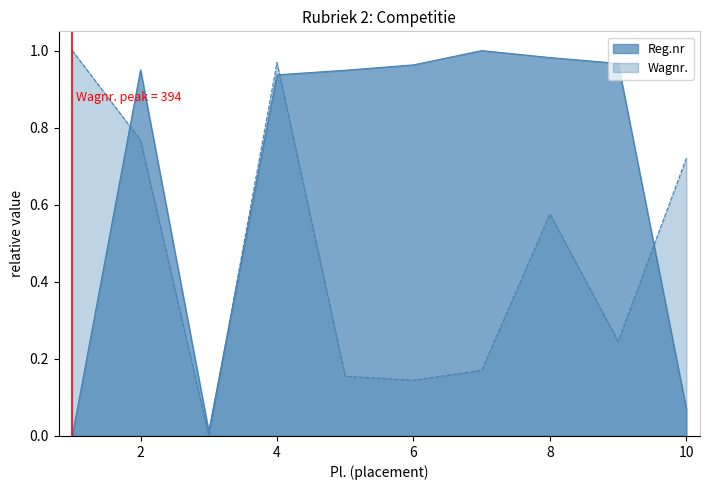

What is the maximum value shown in the chart?

1.0